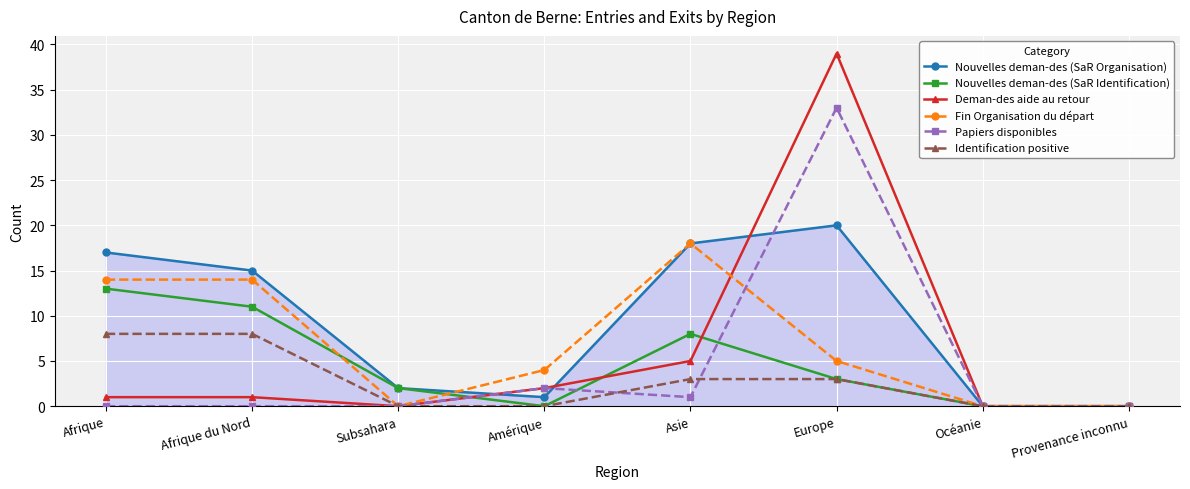

True or false: Identification positive has more than 2 points higher than both neighbors.

False